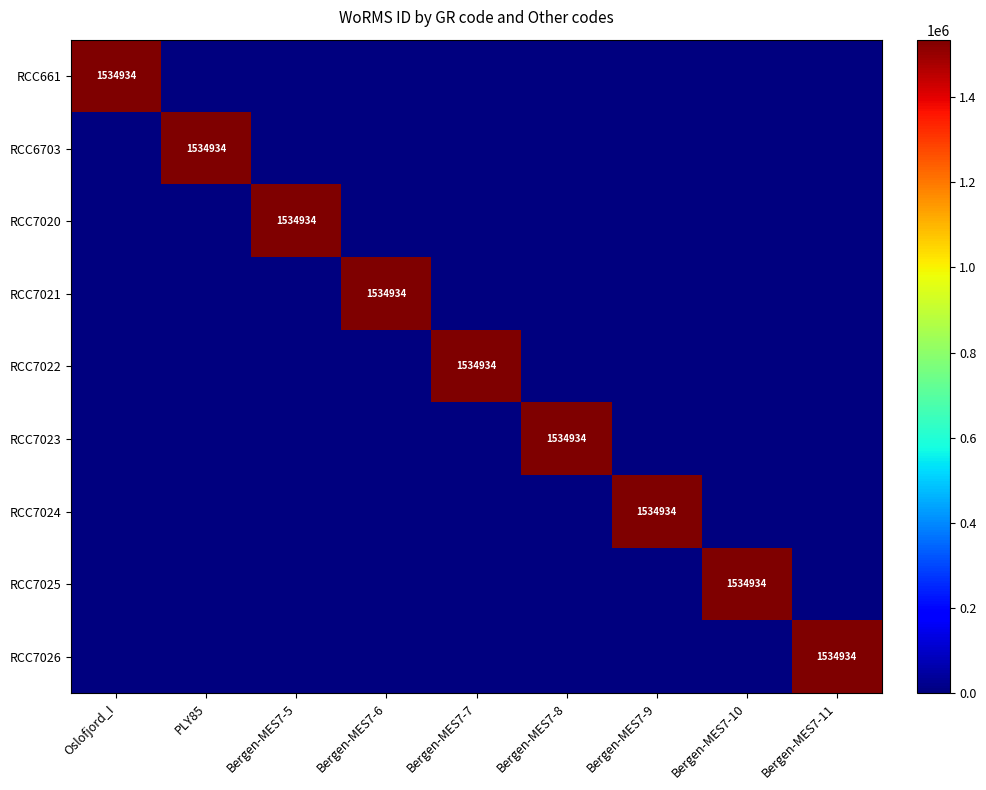

Which has a higher value, Bergen-MES7-8 or Bergen-MES7-10?

Bergen-MES7-8